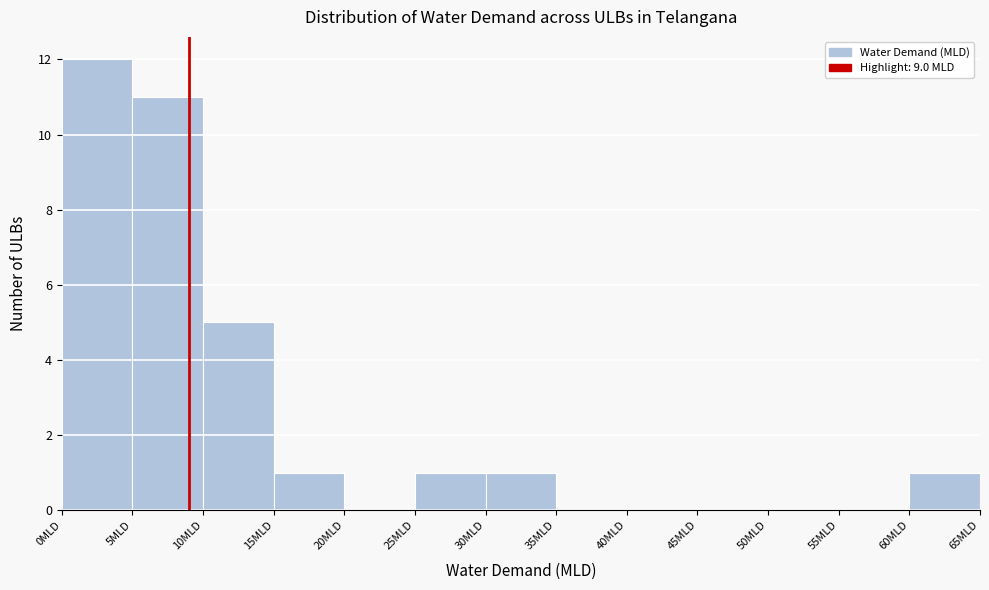

How tall is the bar that spans 0 to 5 on the x-axis? The values are not printed on the chart, so give them approximately, as read against the axis.

12